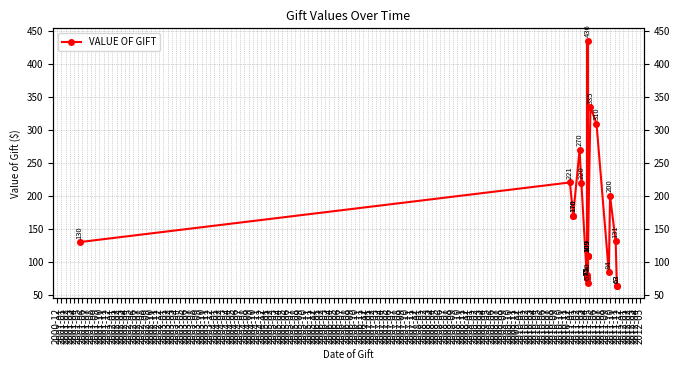

What is the difference between the maximum and minimum values?

373.0